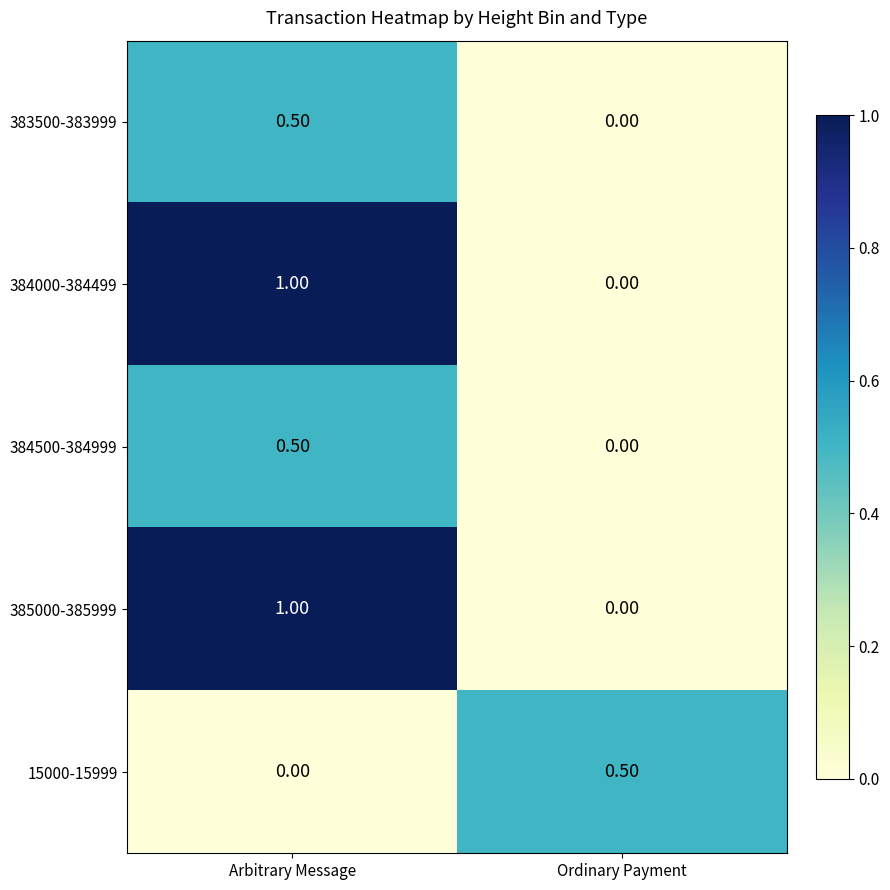

What is the difference between the maximum and minimum values in the 385000-385999 series?

1.0